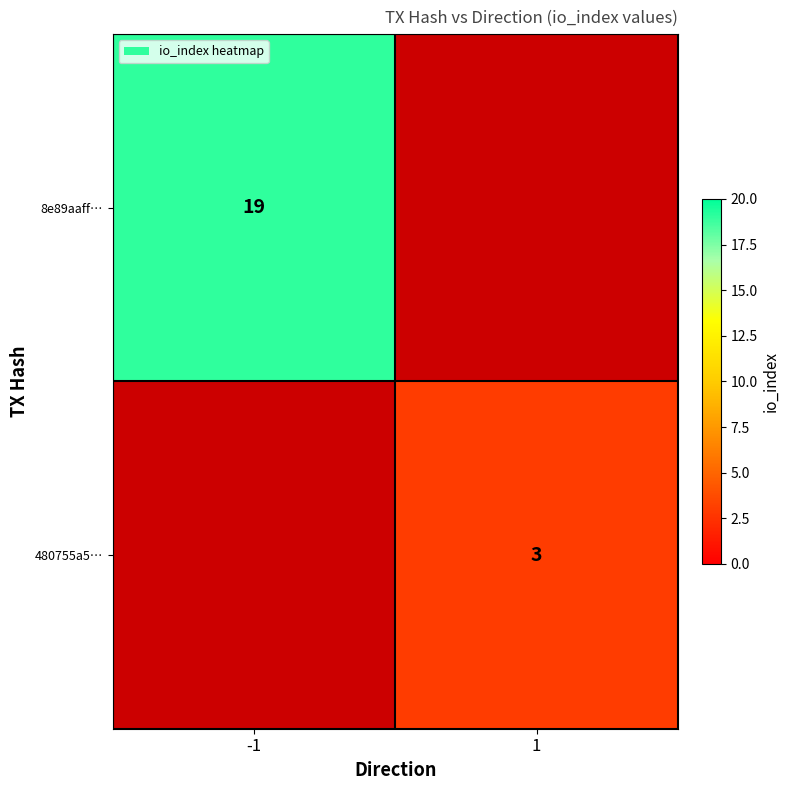

Is it true that 480755a5… equals 4.6 at 1?

False